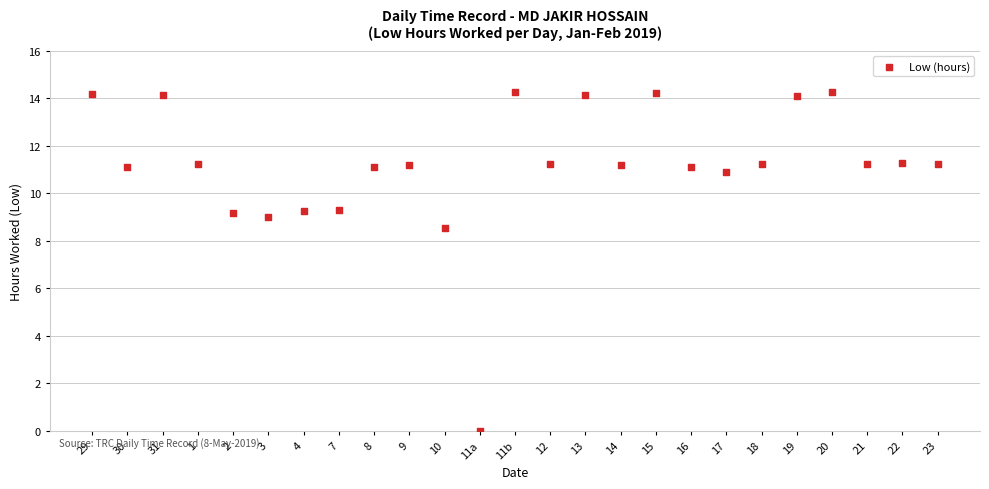

What is the range of Y values (max minus min)?

14.3